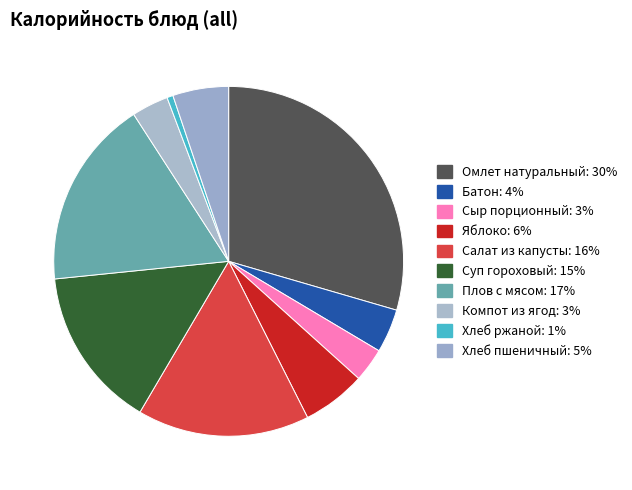

Rank the categories by value from lowest to highest.

Хлеб ржаной, Сыр порционный, Компот из ягод, Батон, Хлеб пшеничный, Яблоко, Суп гороховый, Салат из капусты, Плов с мясом, Омлет натуральный